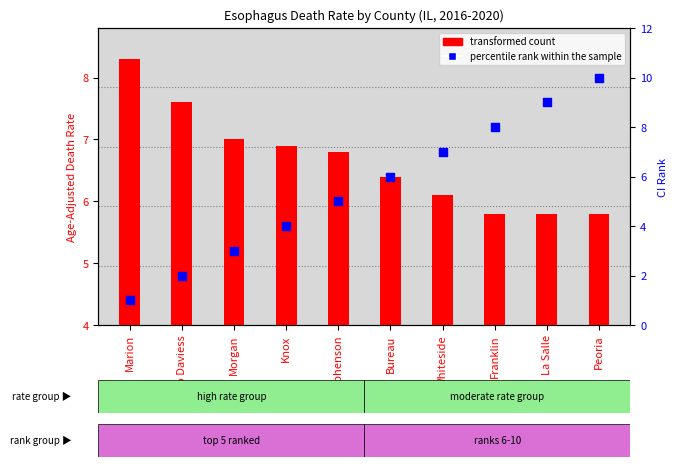

Is the value of transformed count at Morgan greater than the value of percentile rank within the sample at La Salle?

No